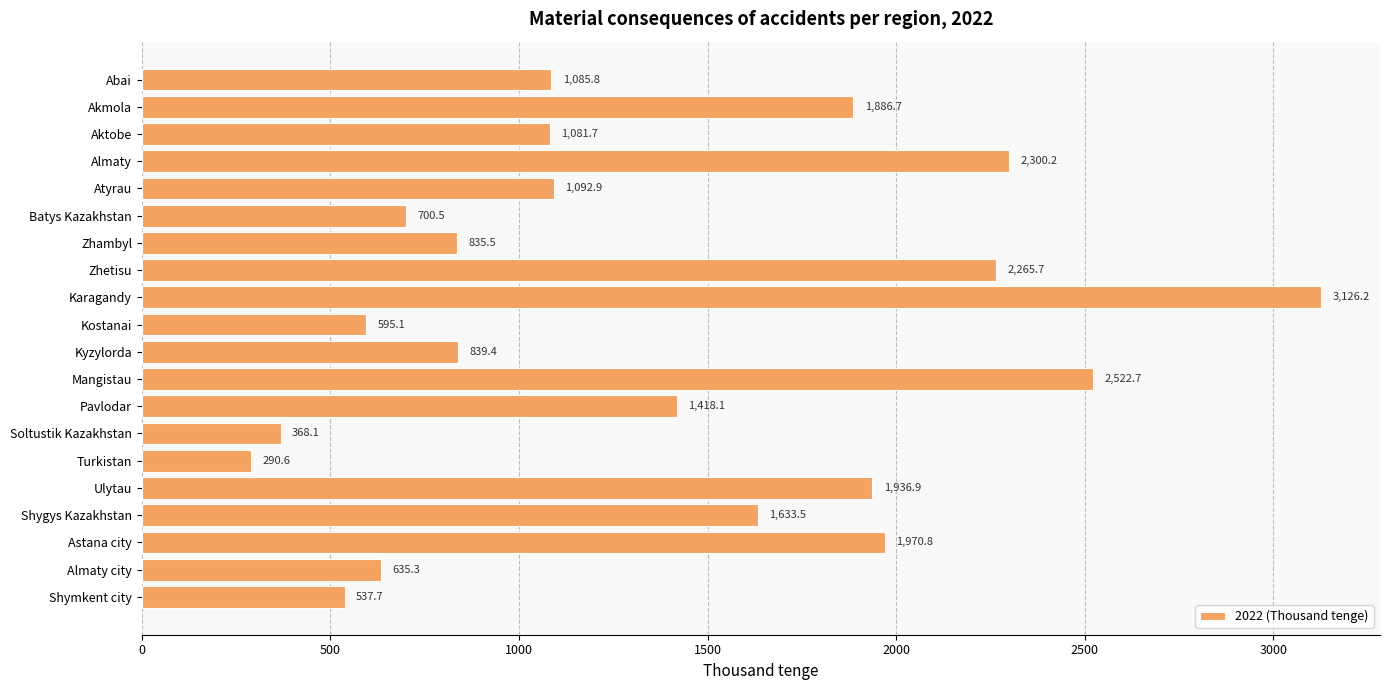

List the labels in order of value, smallest first.

Turkistan, Soltustik Kazakhstan, Shymkent city, Kostanai, Almaty city, Batys Kazakhstan, Zhambyl, Kyzylorda, Aktobe, Abai, Atyrau, Pavlodar, Shygys Kazakhstan, Akmola, Ulytau, Astana city, Zhetisu, Almaty, Mangistau, Karagandy